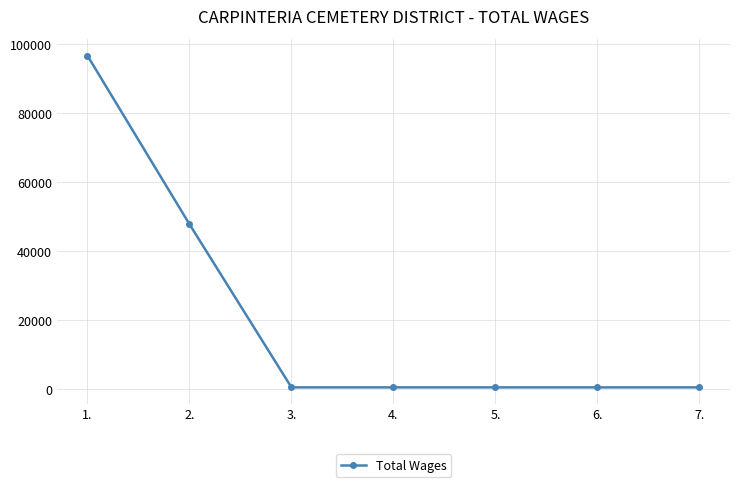

Reading left to right, transcribe all the data shown in this chart.

96647	47854	600	600	600	600	600